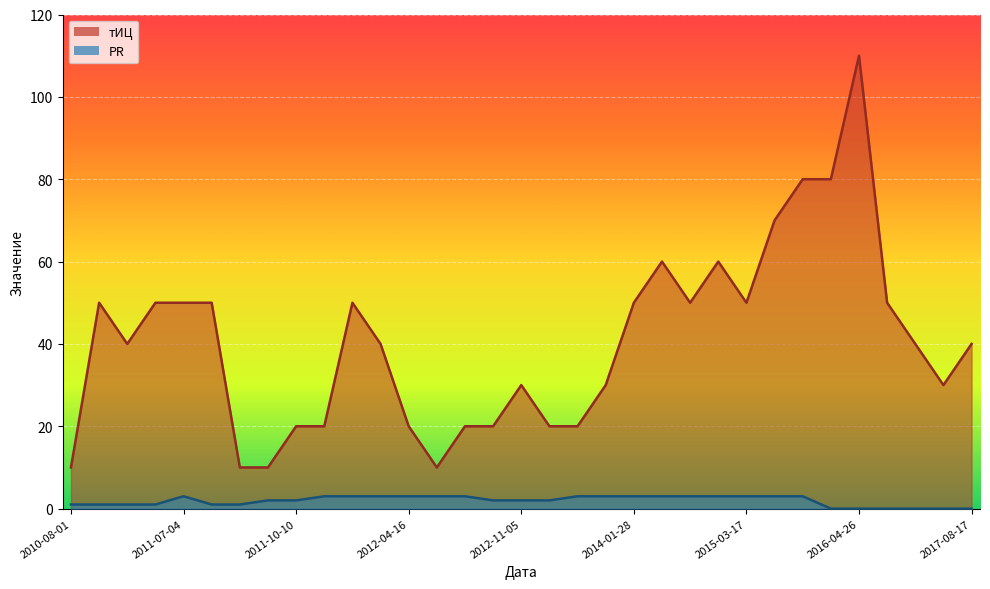

Reading left to right, what are all the values shown in this chart?

тИЦ: 10	50	40	50	50	50	10	10	20	20	50	40	20	10	20	20	30	20	20	30	50	60	50	60	50	70	80	80	110	50	40	30	40
PR: 1	1	1	1	3	1	1	2	2	3	3	3	3	3	3	2	2	2	3	3	3	3	3	3	3	3	3	0	0	0	0	0	0